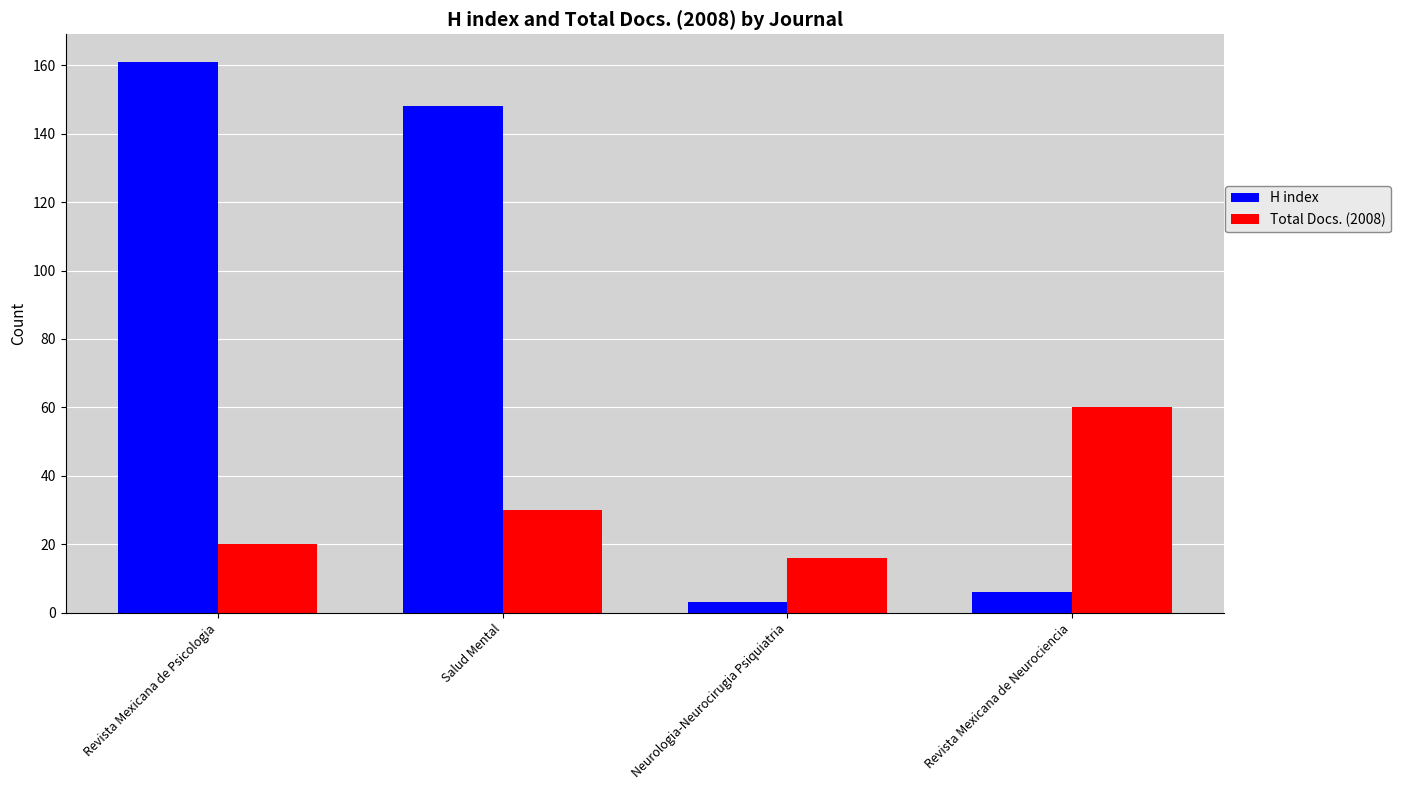

The value of Total Docs. (2008) at Salud Mental is 45. True or false?

False